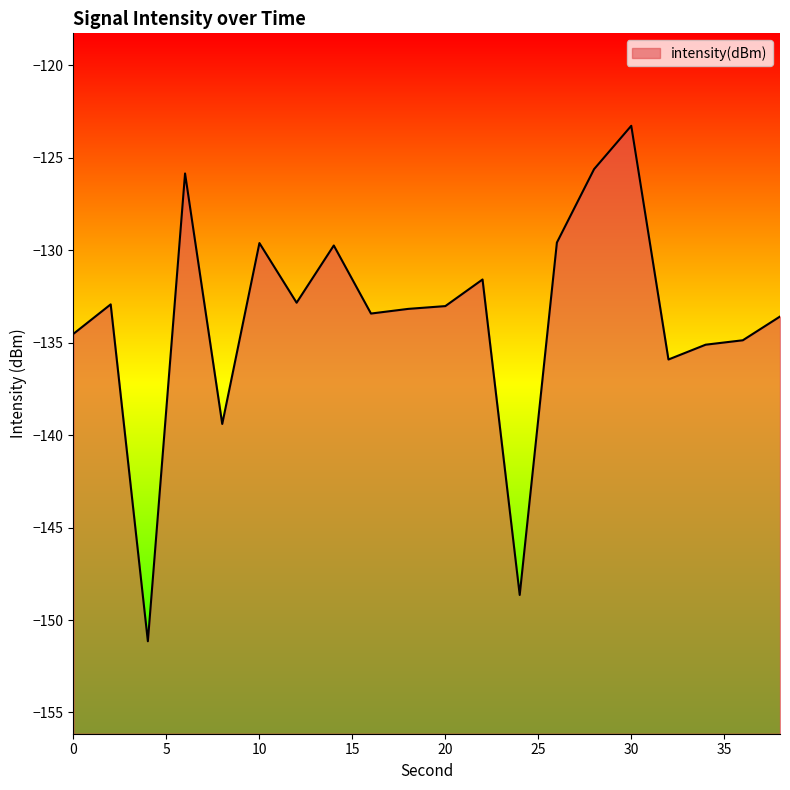

True or false: the data shows -123.3 at 30.

True